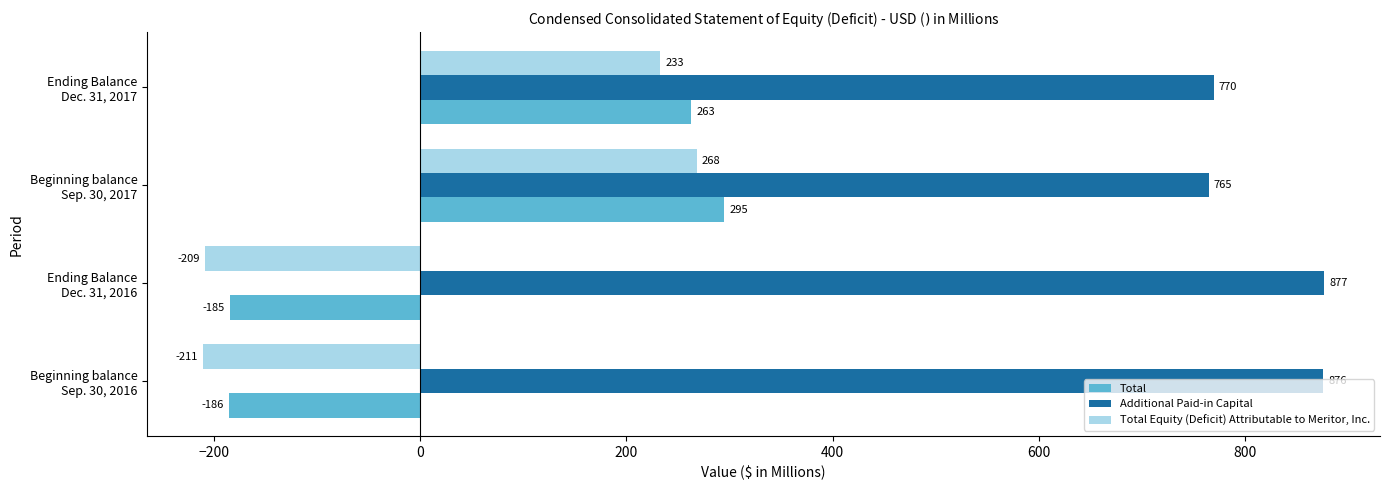

Which series has the largest range (max minus min)?

Total